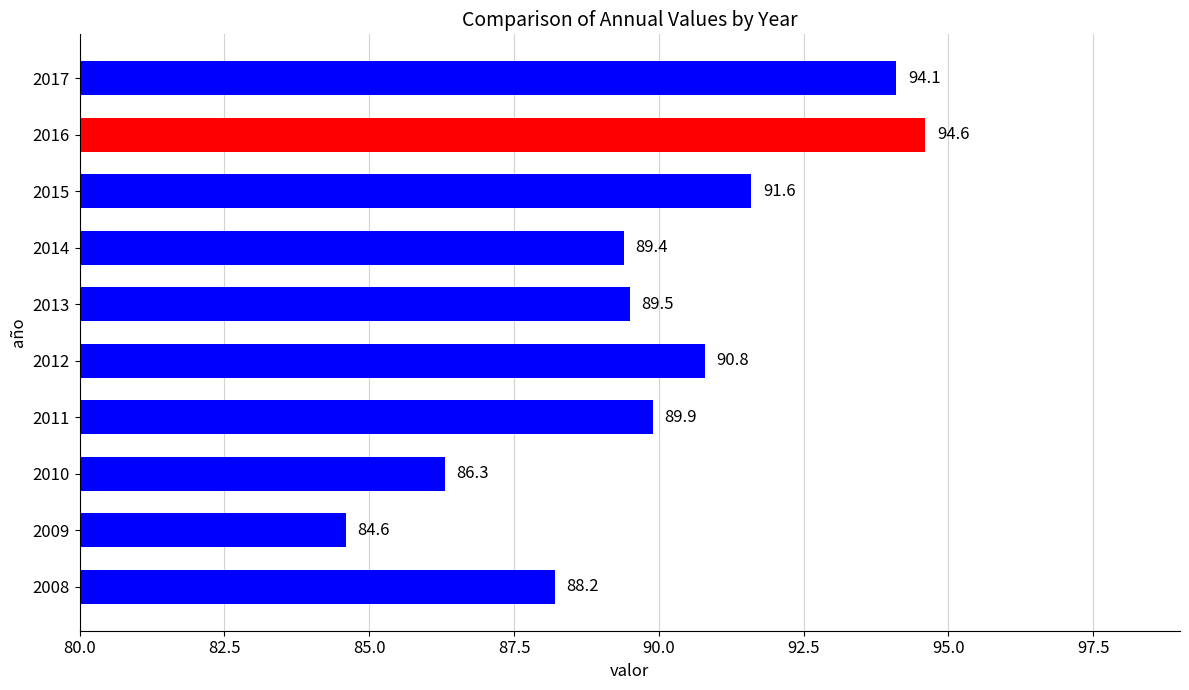

Where is the data nearest to the value 89?

2014